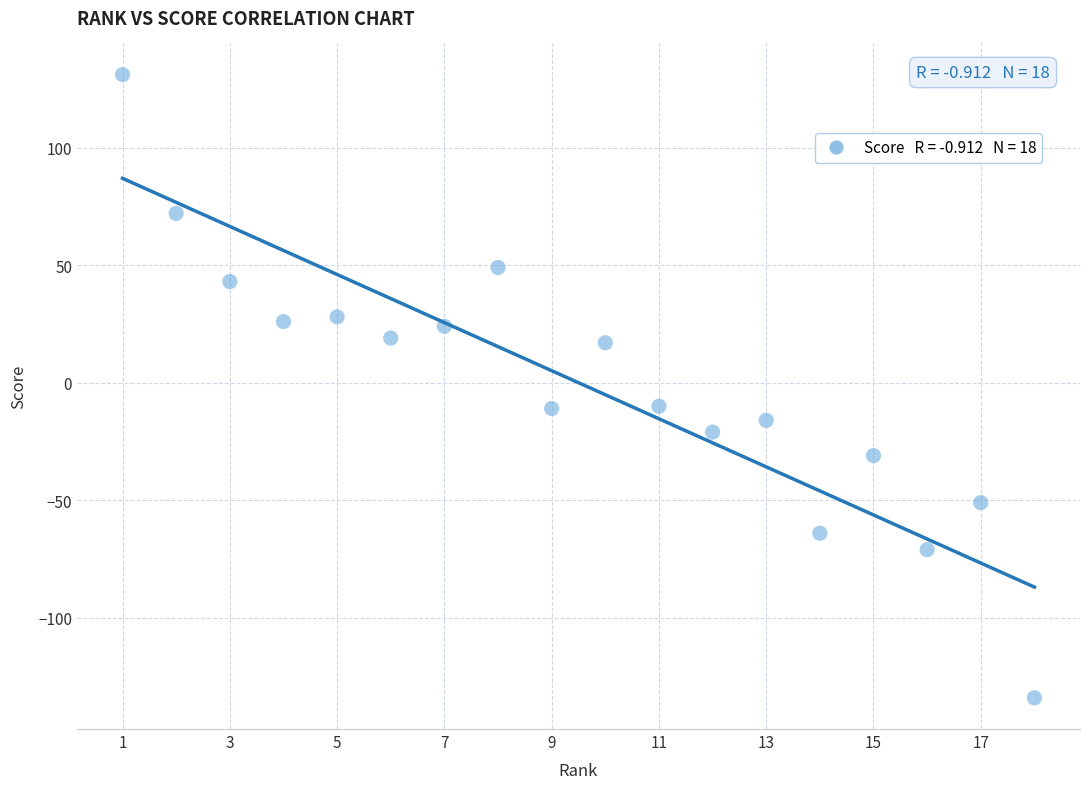

What is the range of X values (max minus min)?

17